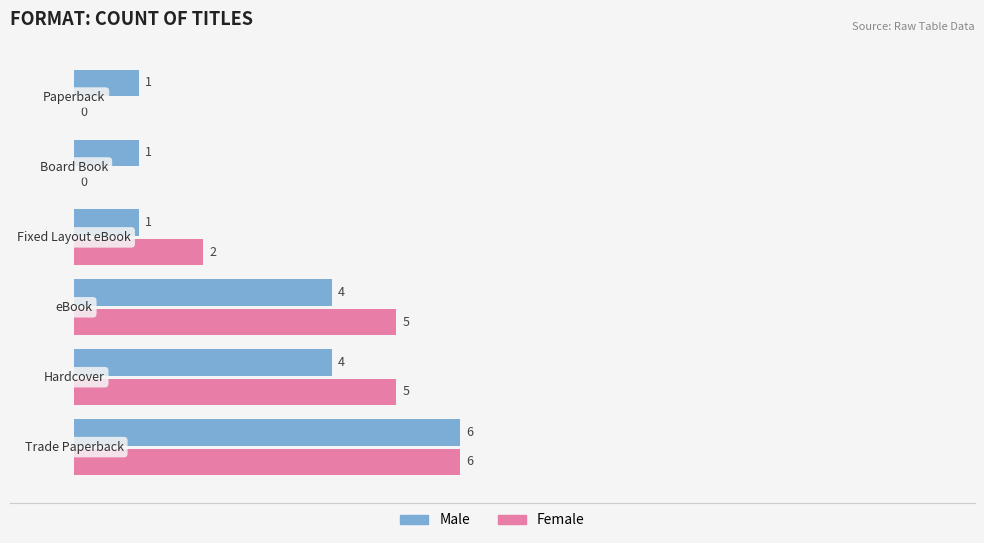

How many distinct data groups are displayed?

2